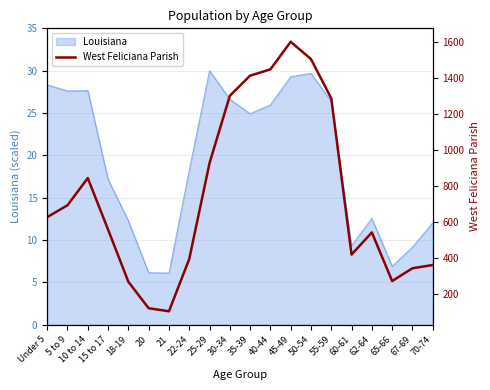

Where does the Louisiana series first go above 24?

Under 5